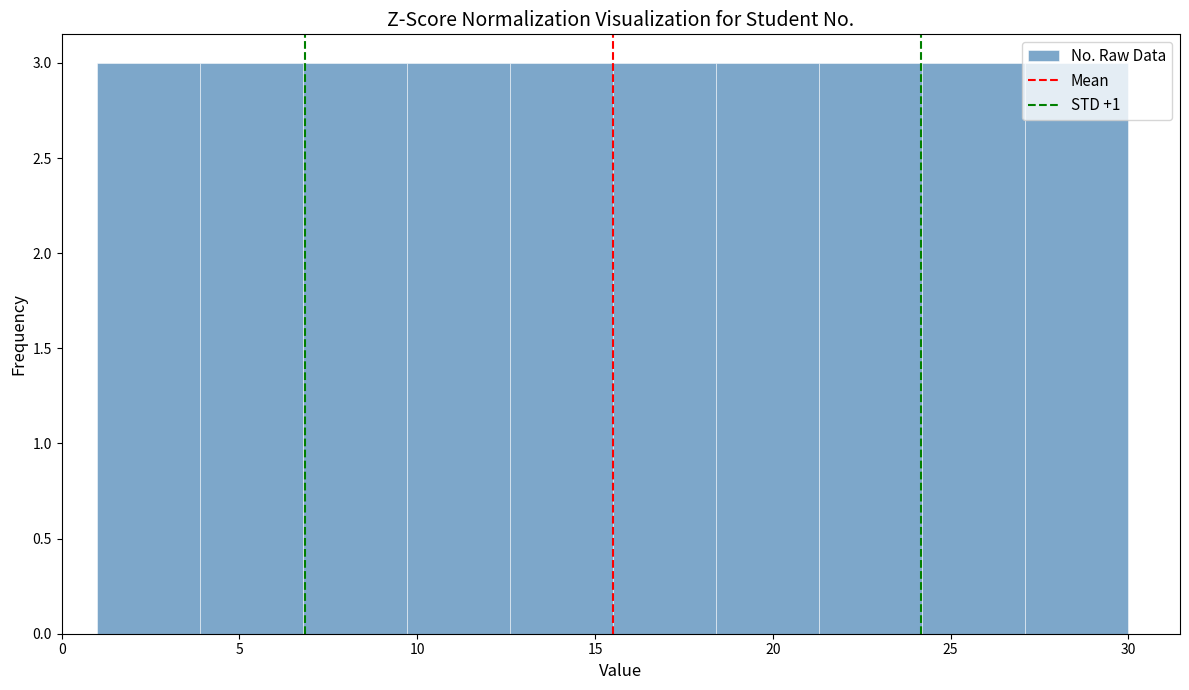

Reading left to right, list every bar in this chart as the range it spans on the x-axis followed by its height. Neither the bar edges nor the heights are printed on the chart, so give them approximately, as read against the axes.

1.0 to 3.9: 3
3.9 to 6.8: 3
6.8 to 9.7: 3
9.7 to 12.6: 3
12.6 to 15.5: 3
15.5 to 18.4: 3
18.4 to 21.3: 3
21.3 to 24.2: 3
24.2 to 27.1: 3
27.1 to 30.0: 3